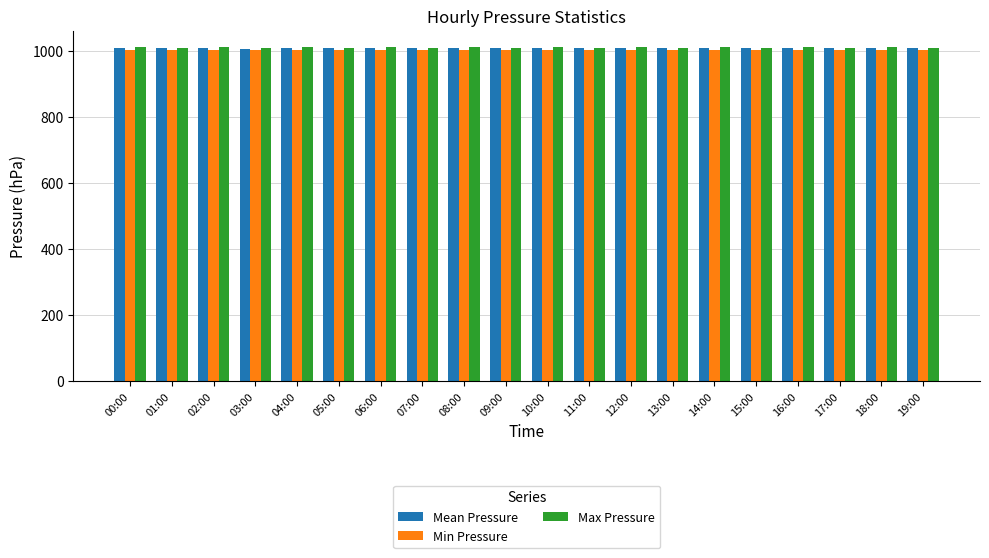

True or false: Min Pressure has a value of 356.3 at 19:00.

False